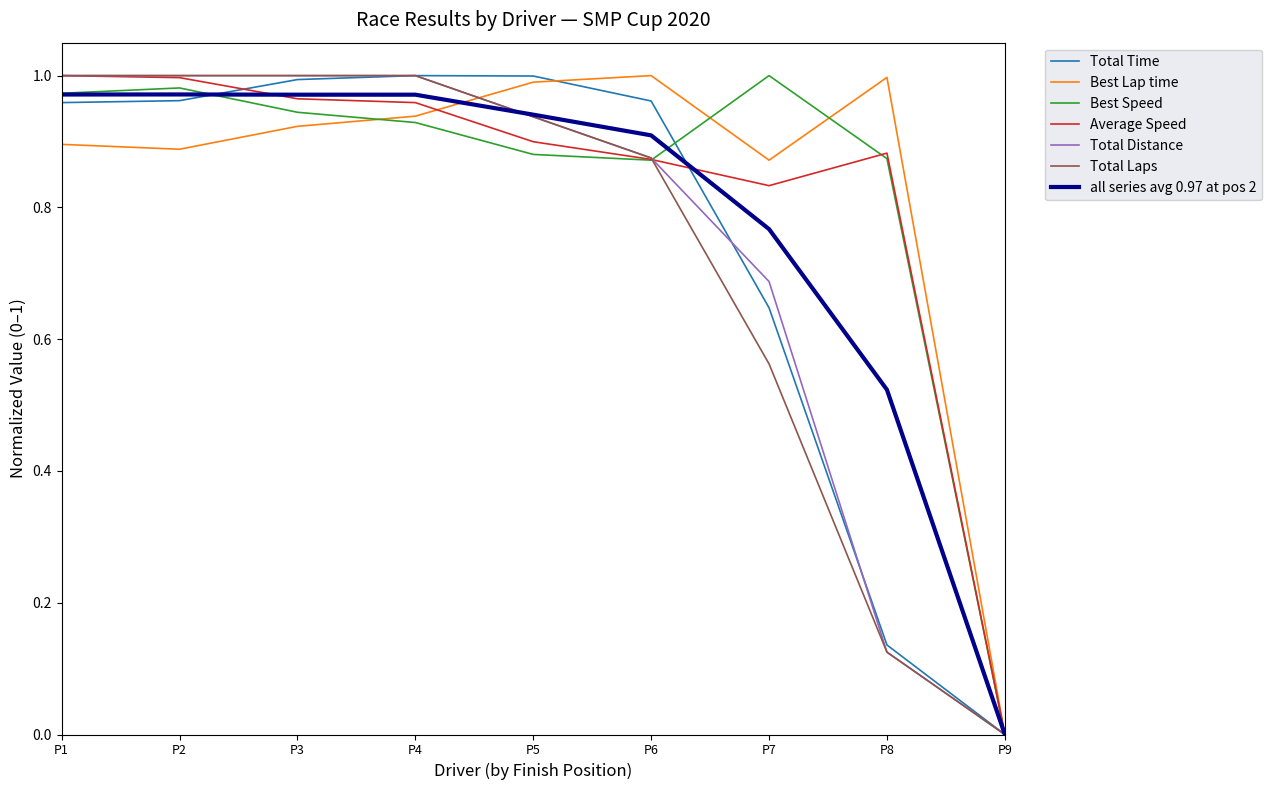

At which label does Best Lap time reach its minimum?

P9